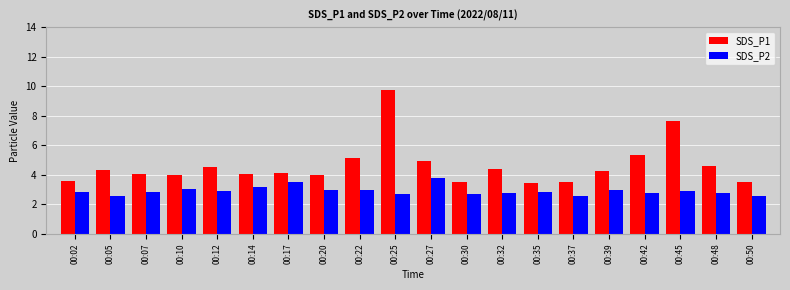

What is the value of the SDS_P1 bar at the 16th from the left?

4.2